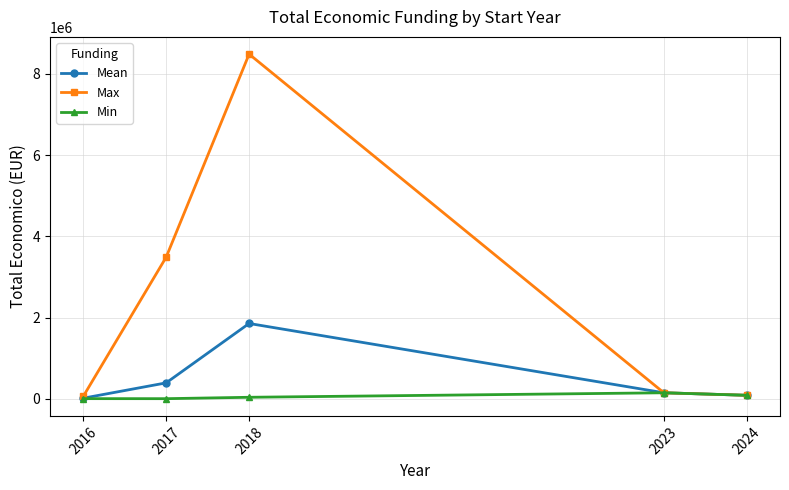

What is the maximum value for Mean?

1855671.6